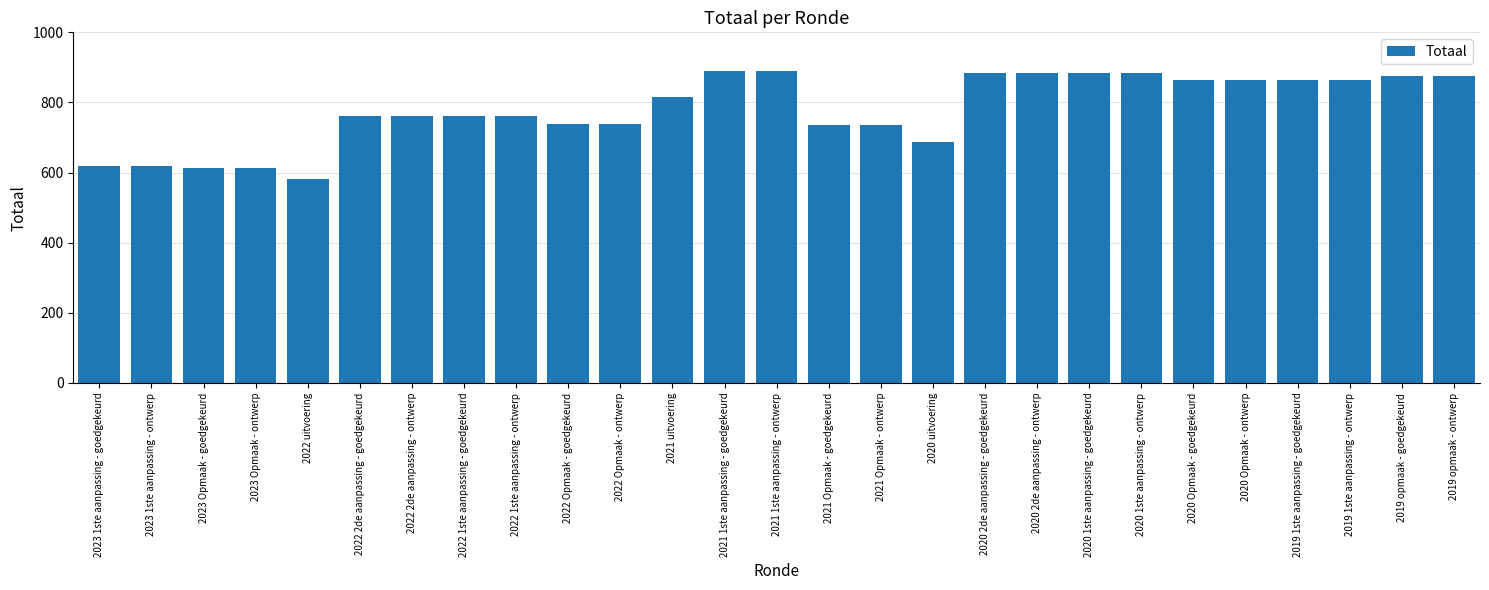

Reading left to right, what are all the values shown in this chart?

2023 1ste aanpassing - goedgekeurd=619	2023 1ste aanpassing - ontwerp=619	2023 Opmaak - goedgekeurd=612	2023 Opmaak - ontwerp=612	2022 uitvoering=581	2022 2de aanpassing - goedgekeurd=762	2022 2de aanpassing - ontwerp=762	2022 1ste aanpassing - goedgekeurd=762	2022 1ste aanpassing - ontwerp=762	2022 Opmaak - goedgekeurd=739	2022 Opmaak - ontwerp=739	2021 uitvoering=816	2021 1ste aanpassing - goedgekeurd=889	2021 1ste aanpassing - ontwerp=889	2021 Opmaak - goedgekeurd=735	2021 Opmaak - ontwerp=735	2020 uitvoering=687	2020 2de aanpassing - goedgekeurd=885	2020 2de aanpassing - ontwerp=885	2020 1ste aanpassing - goedgekeurd=885	2020 1ste aanpassing - ontwerp=885	2020 Opmaak - goedgekeurd=863	2020 Opmaak - ontwerp=863	2019 1ste aanpassing - goedgekeurd=863	2019 1ste aanpassing - ontwerp=863	2019 opmaak - goedgekeurd=875	2019 opmaak - ontwerp=875